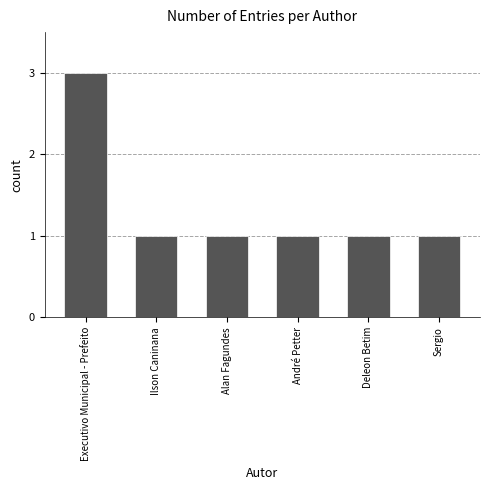

Is it true that the value at André Petter is 1?

True